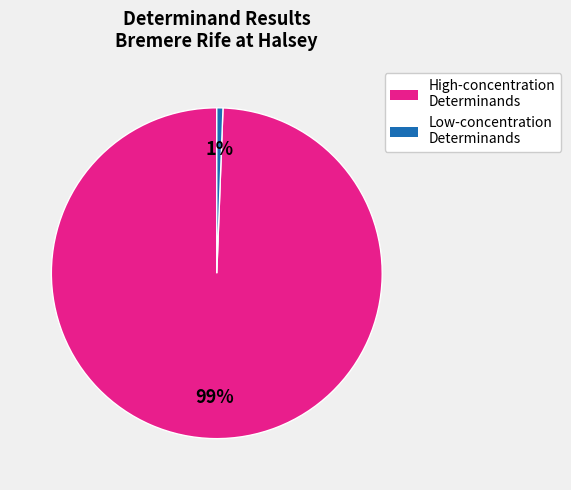

To the nearest percent, what is the average slice percentage?

50%